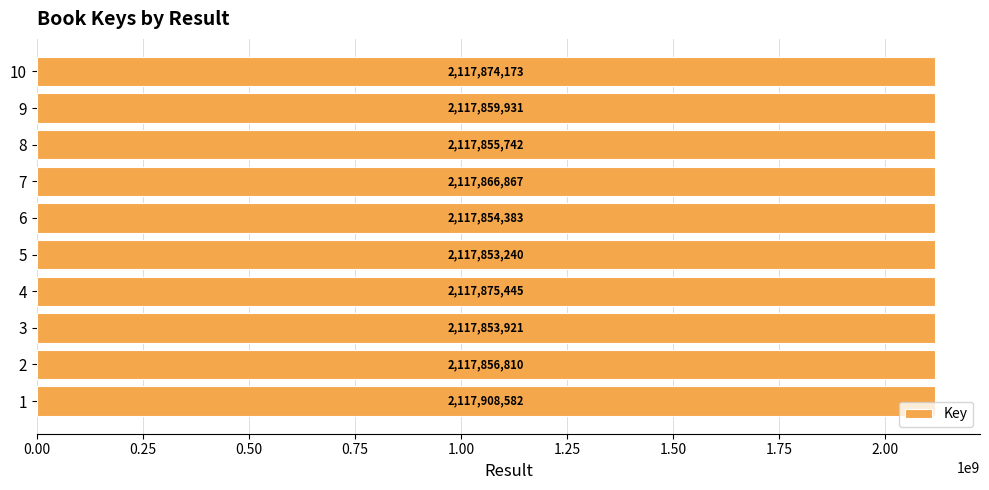

Reading bottom to top, transcribe all the data shown in this chart.

2117908582	2117856810	2117853921	2117875445	2117853240	2117854383	2117866867	2117855742	2117859931	2117874173